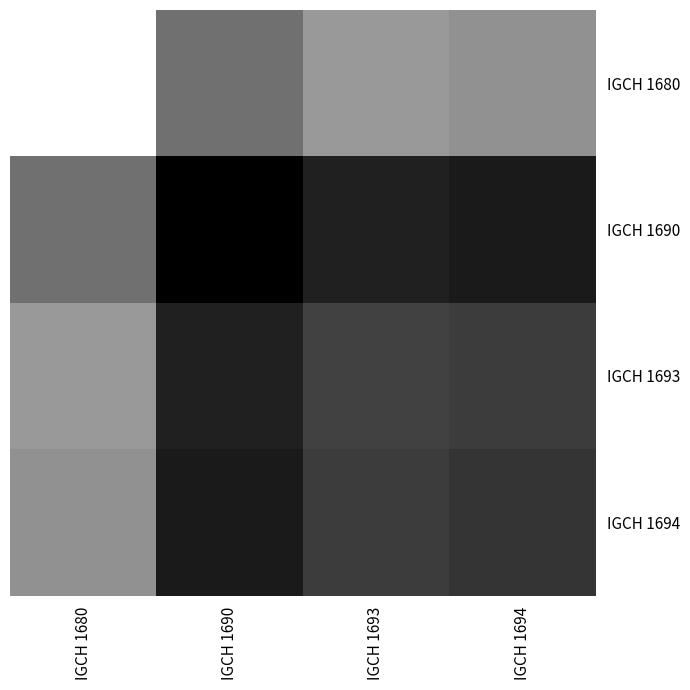

Which series has the largest range (max minus min)?

IGCH 1680